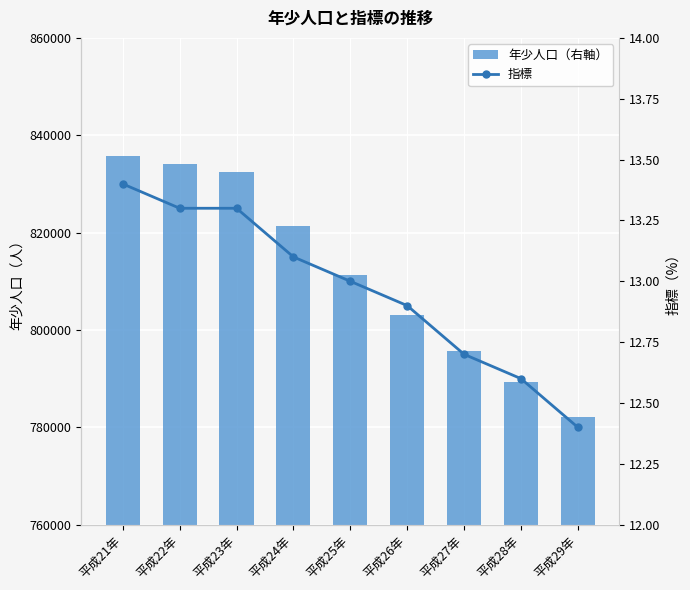

Reading right to left, list all the values displayed in this chart.

年少人口（右軸）: 782039.0	789266.0	795693.0	803141.0	811257.0	821274.0	832370.0	834139.0	835721.0
指標: 12.4	12.6	12.7	12.9	13.0	13.1	13.3	13.3	13.4